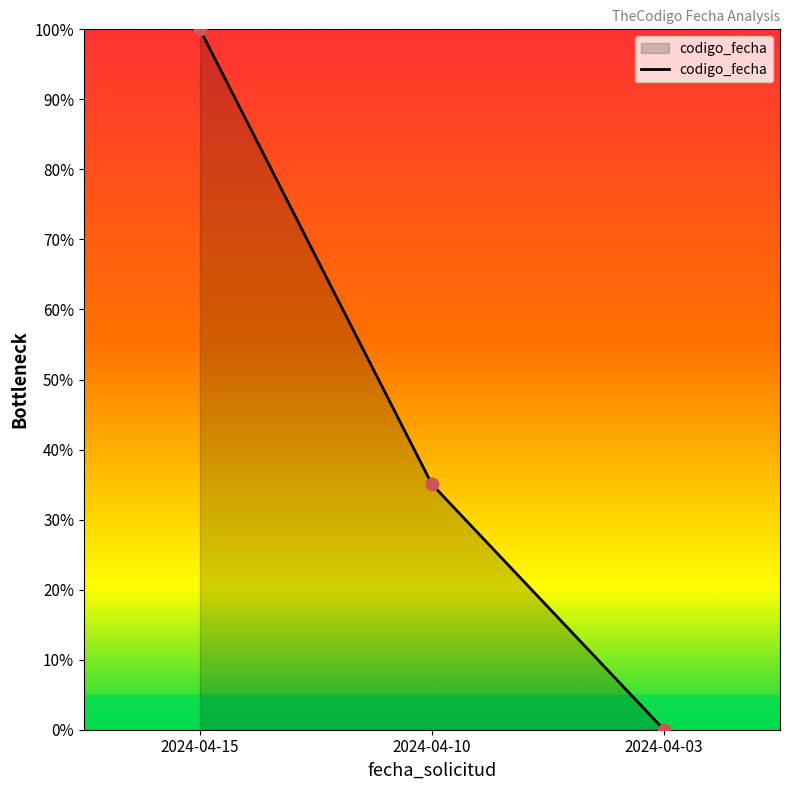

Between 2024-04-10 and 2024-04-03, which is larger?

2024-04-10